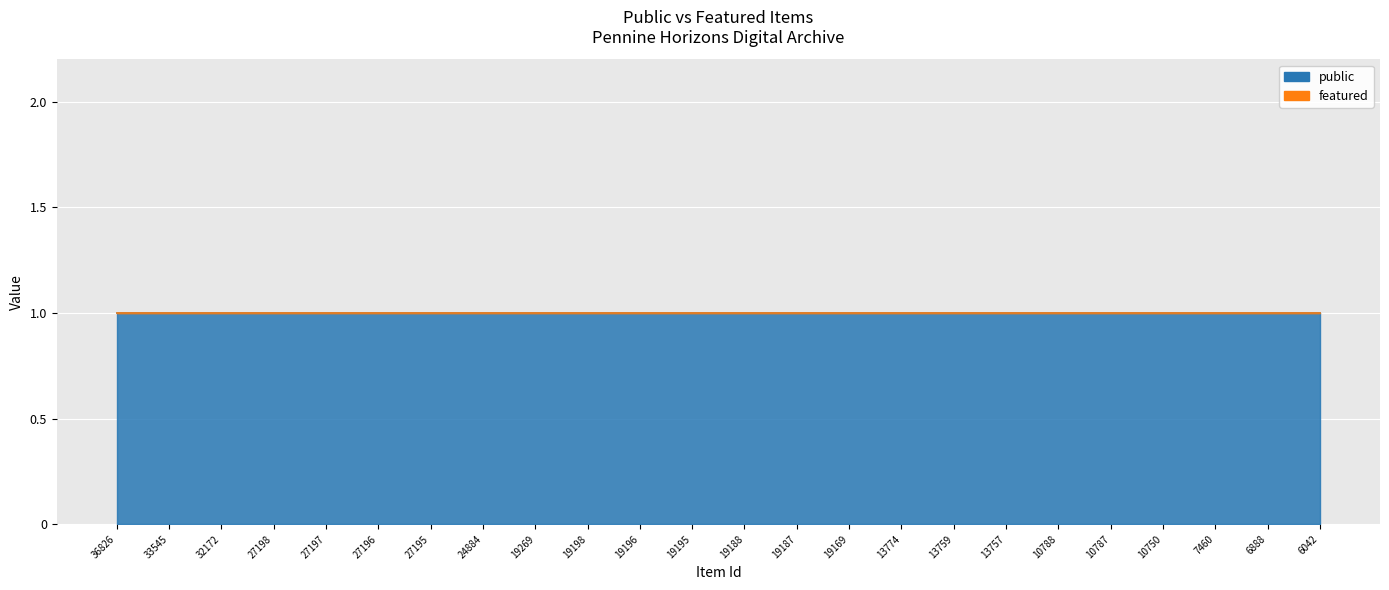

How many lines are shown in the chart?

2